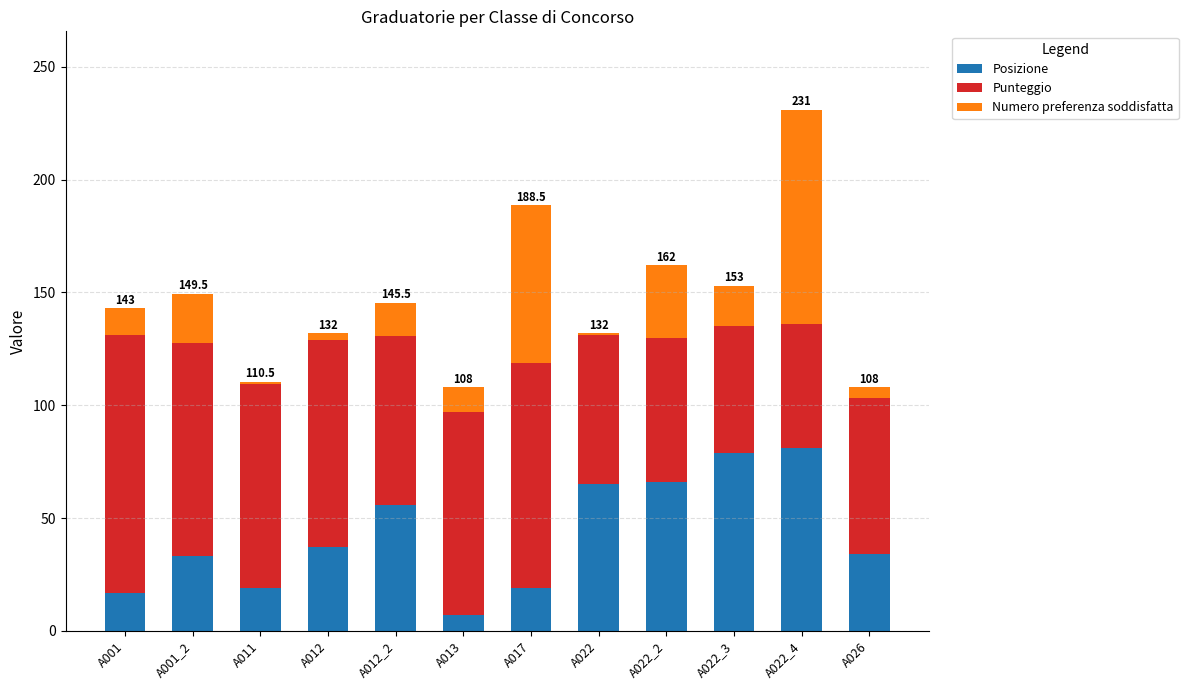

What are all the series names shown in the legend?

Posizione, Punteggio, Numero preferenza soddisfatta